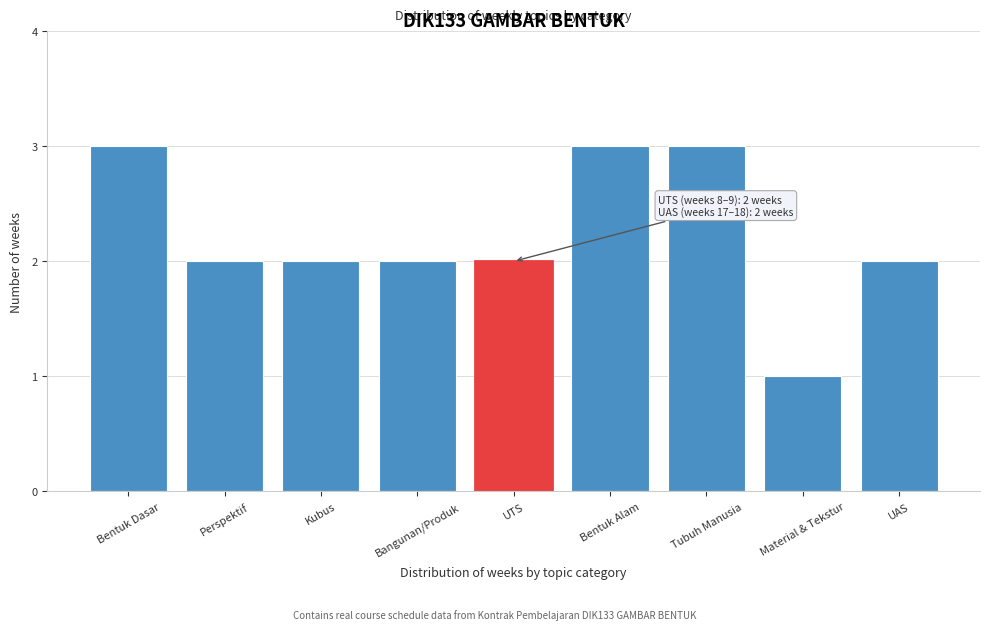

Reading left to right, extract all data points from this chart.

3	2	2	2	2	3	3	1	2